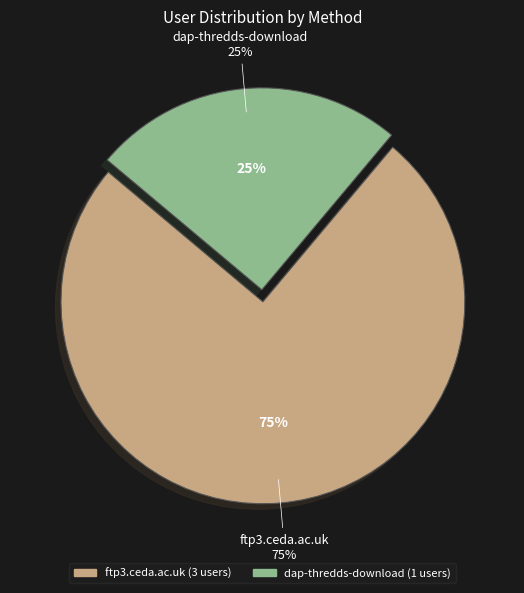

The dap-thredds-download slice represents 25% of the pie. True or false?

True